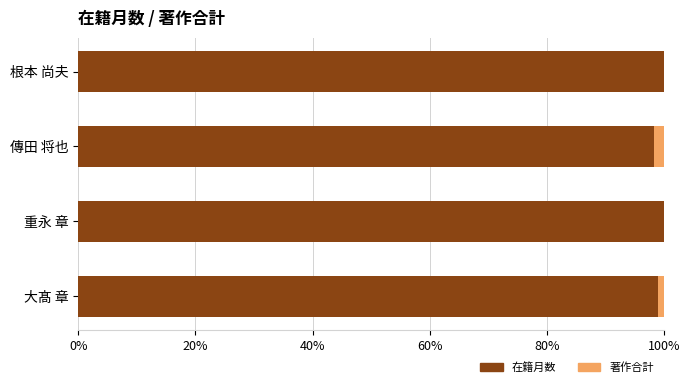

What is the total value across all series at 重永 章?

100.0